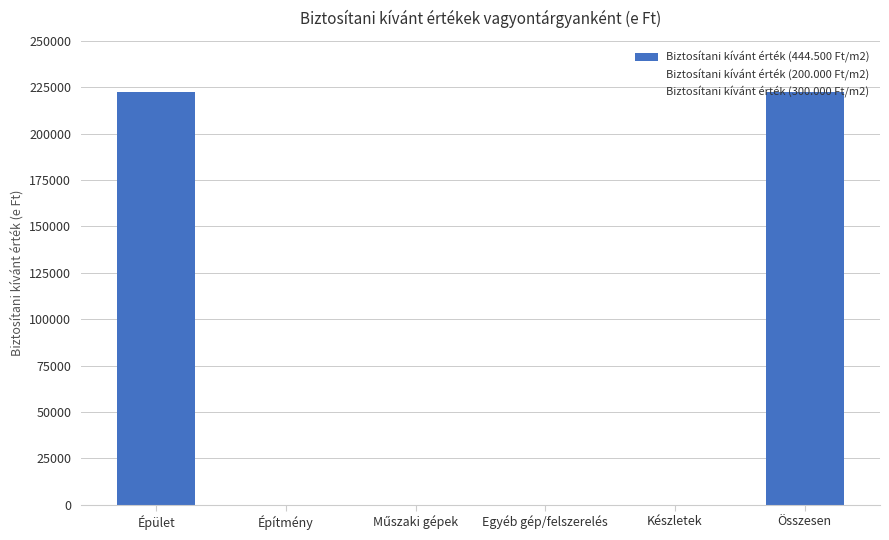

How many series are shown in this chart?

3